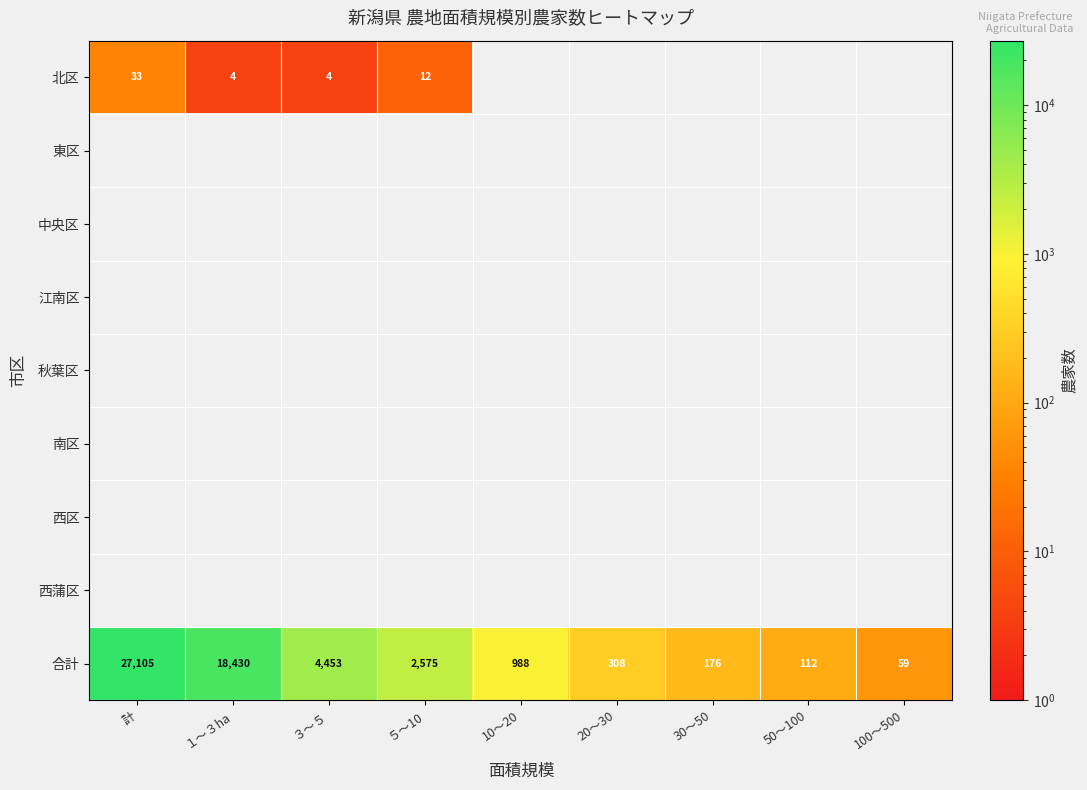

What is the difference between the maximum and second lowest values in the 合計 series?

26993